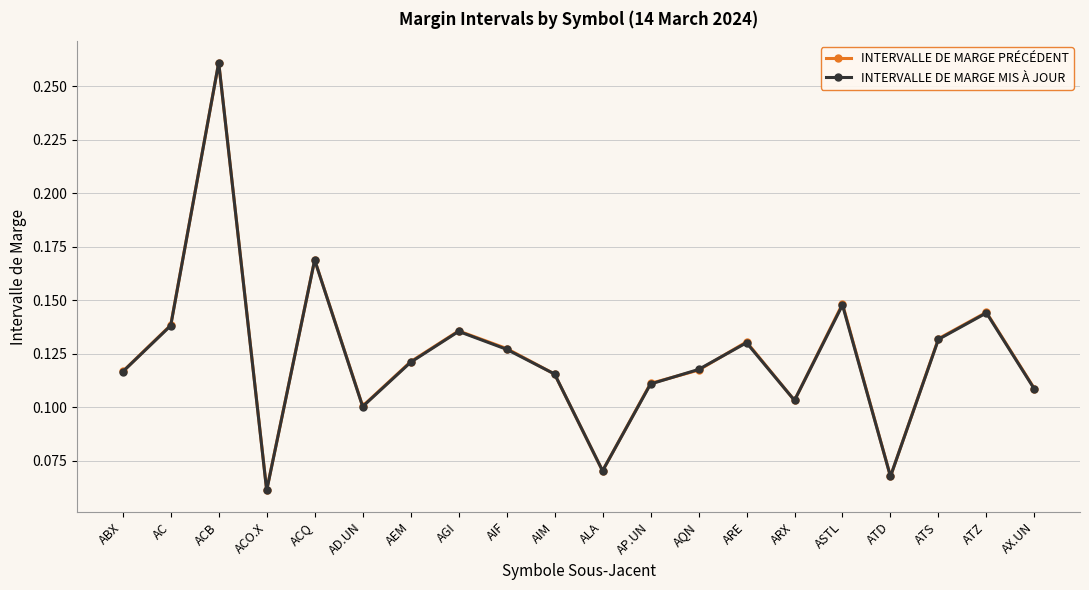

Is it true that INTERVALLE DE MARGE PRÉCÉDENT equals 0.1 at ABX?

True